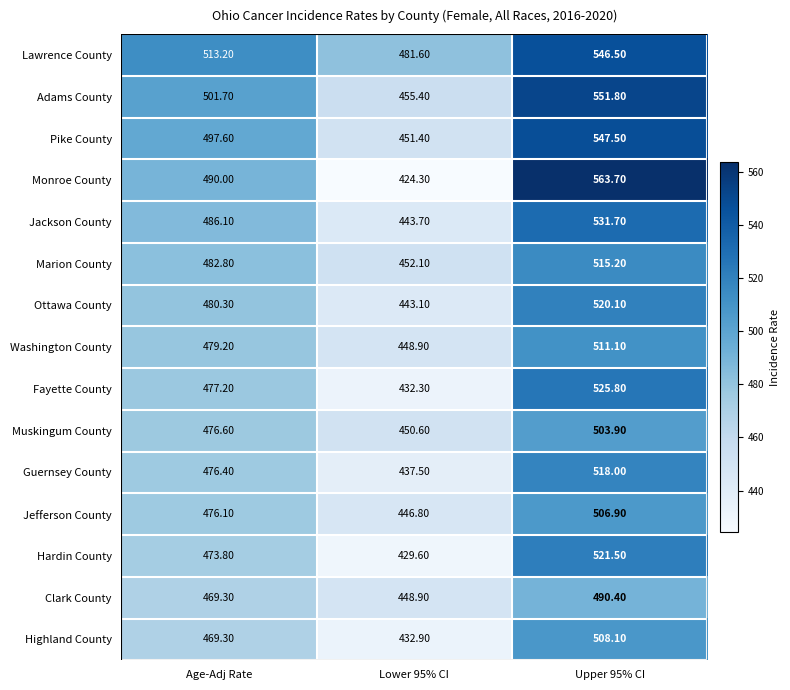

How many distinct data groups are displayed?

15